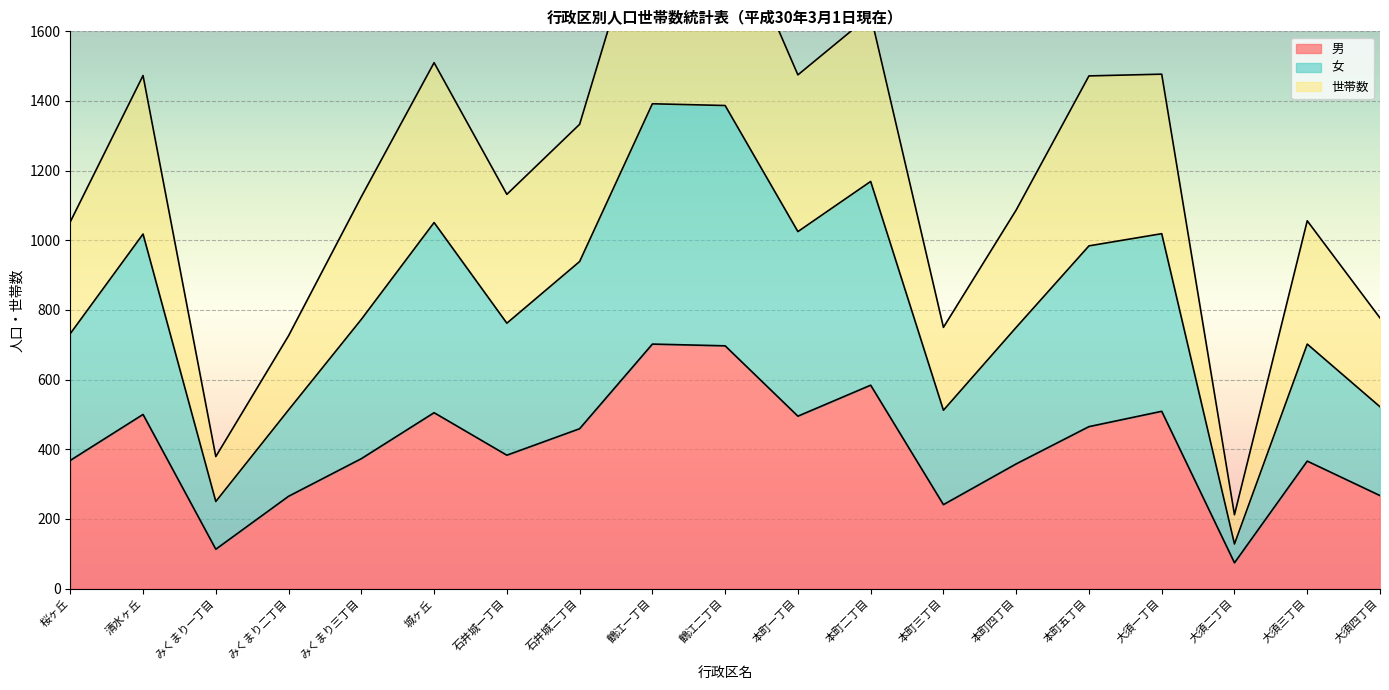

What position from the left is 大須二丁目?

17